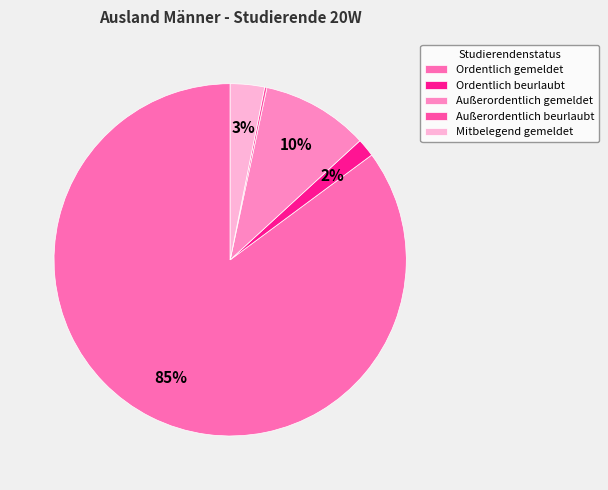

Approximately how many times larger is the value at Mitbelegend gemeldet compared to Außerordentlich gemeldet?

0.3